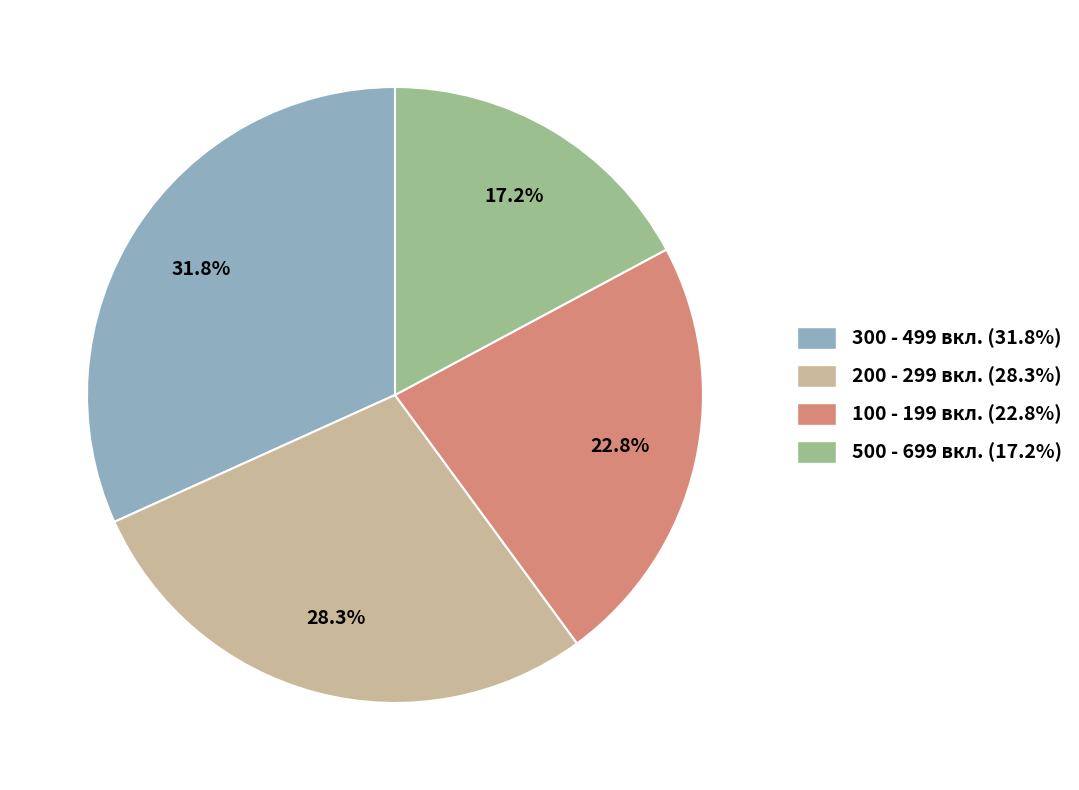

Is there a majority slice in this chart?

No